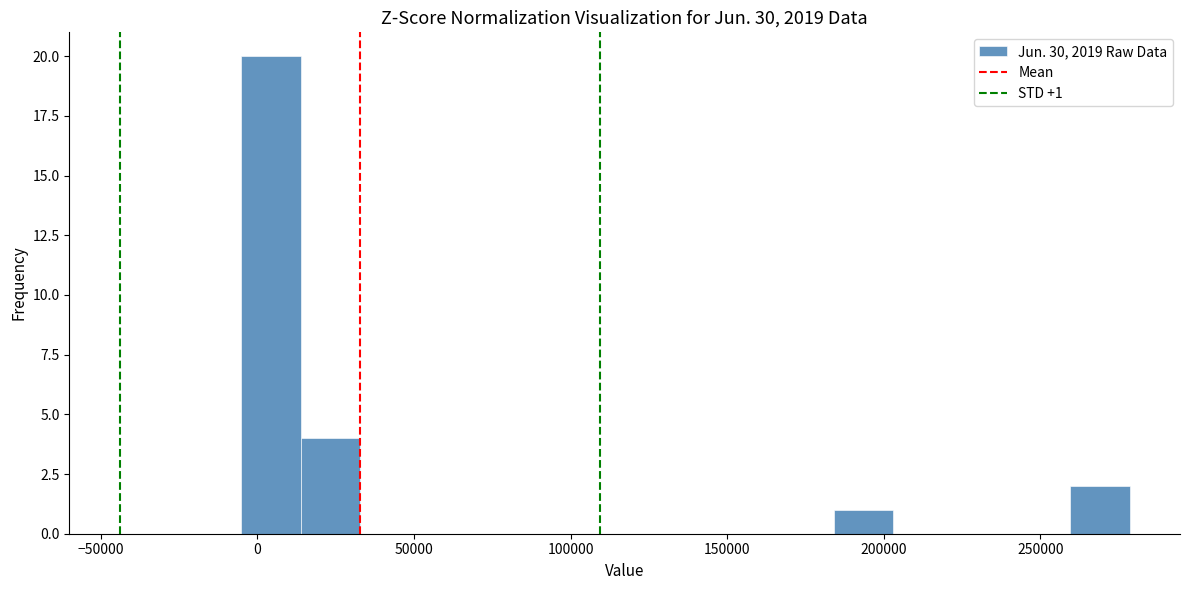

Around what value on the x-axis is the tallest bar? Give the approximate position of its centre, as read against the axis.

5000